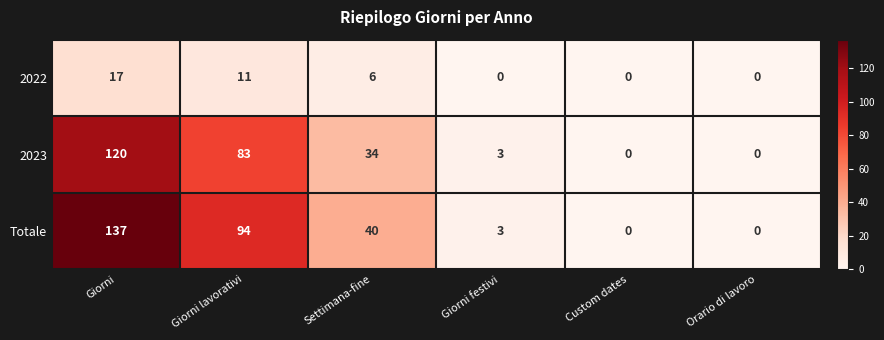

How many data points does each series have?

6